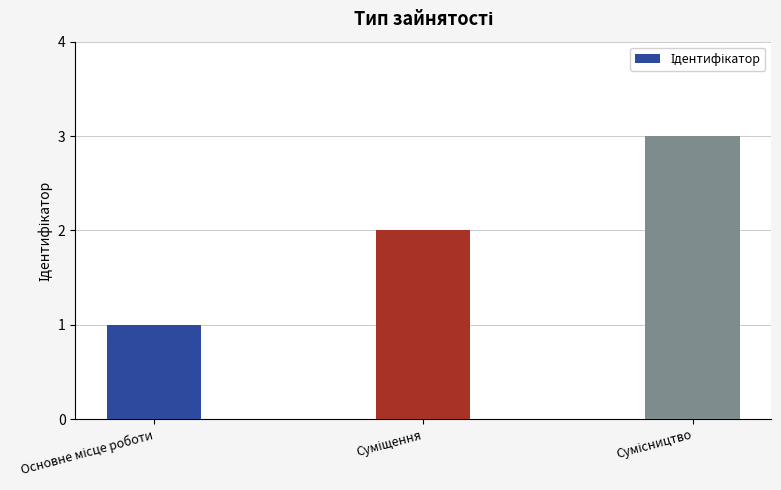

What is the difference between the maximum and minimum values?

2